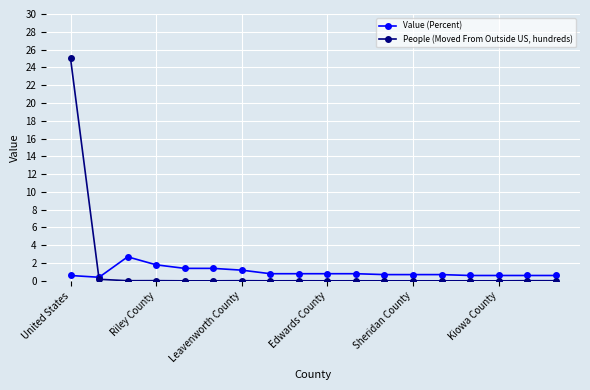

True or false: People (Moved From Outside US, hundreds) has more than 0 interior local peaks.

True